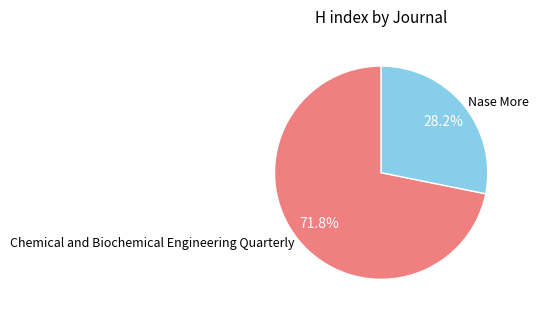

Between Chemical and Biochemical Engineering Quarterly and Nase More, which is larger?

Chemical and Biochemical Engineering Quarterly